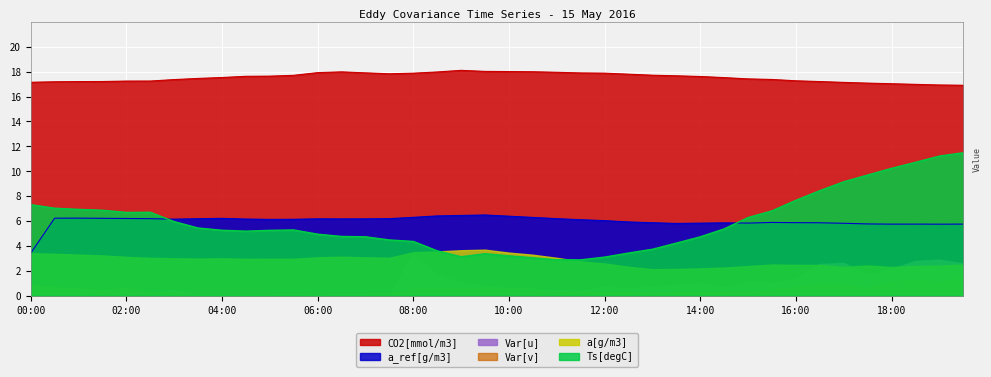

How many interior local peaks does the Ts[degC] series have?

3